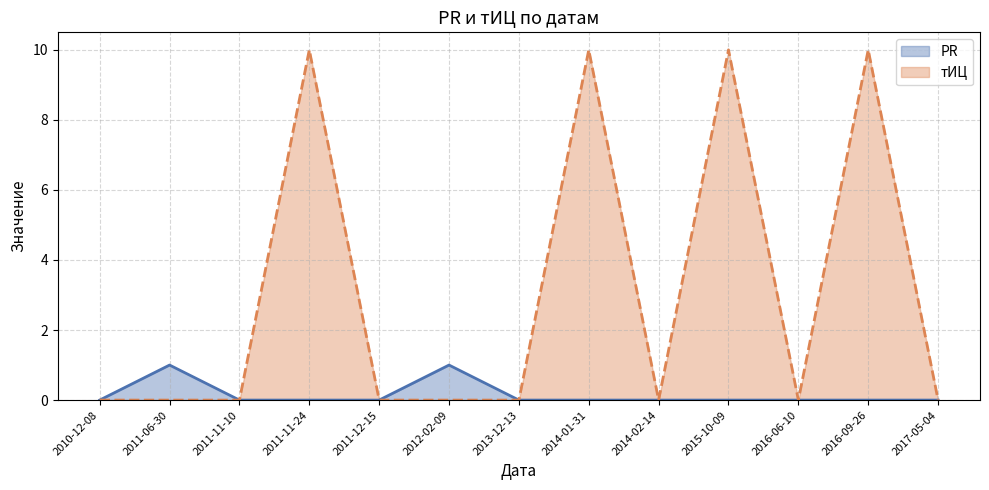

Which label corresponds to the largest value in the chart?

2011-11-24